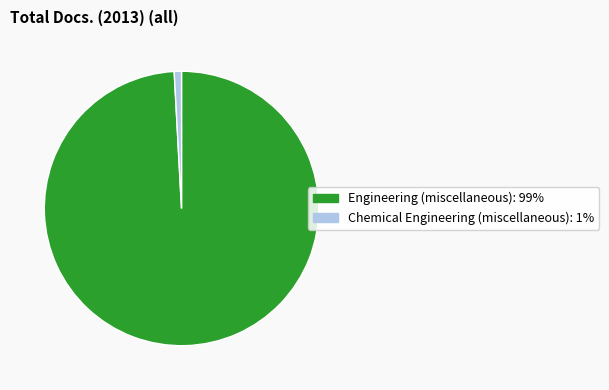

Is there a majority slice in this chart?

Yes